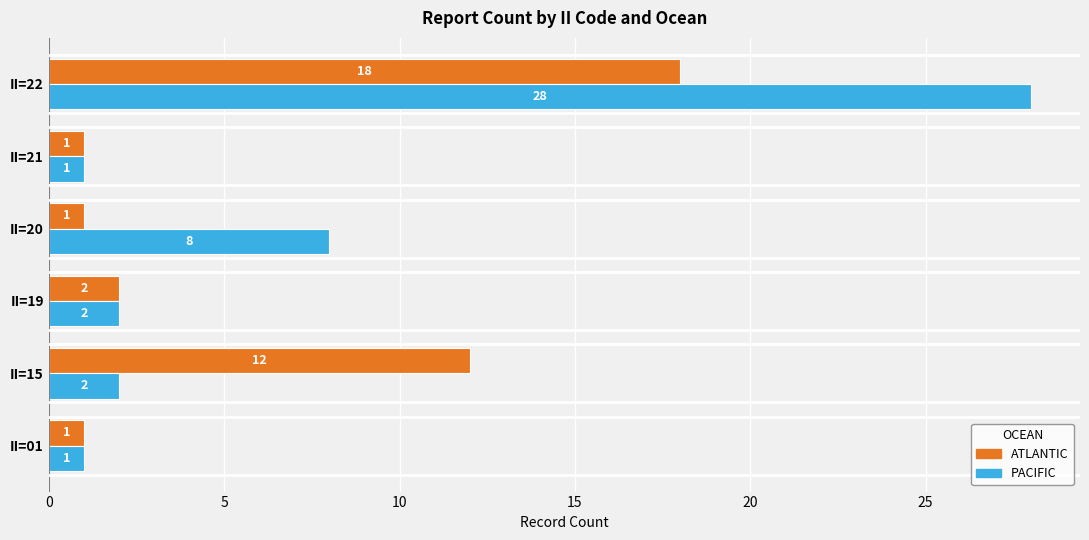

Where is PACIFIC nearest to the value 14?

II=20